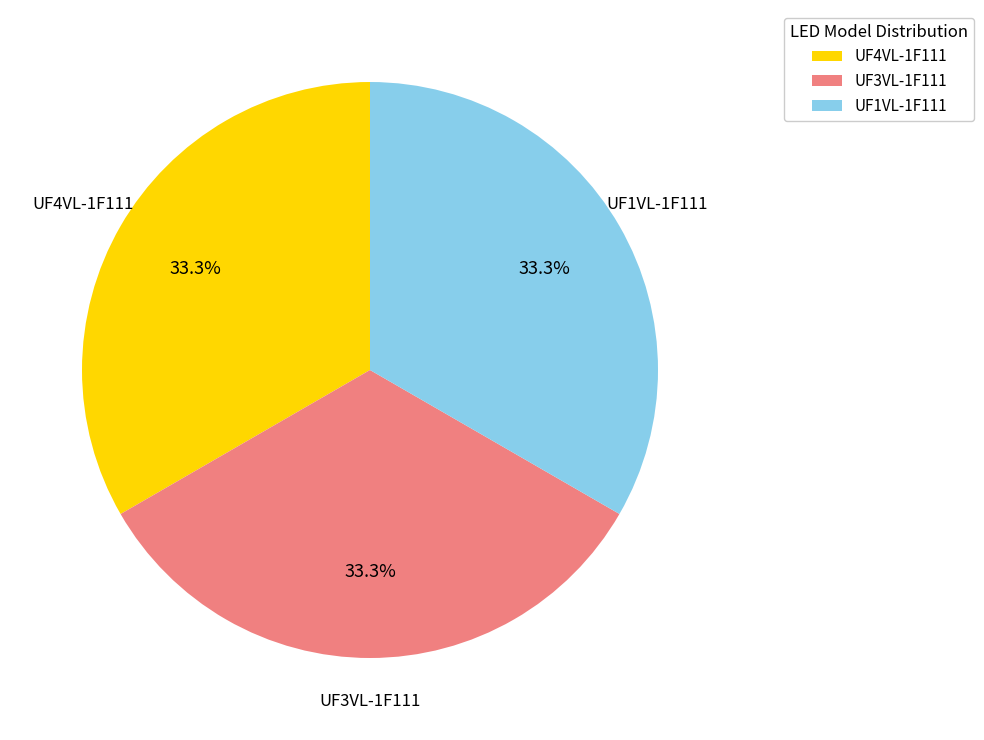

How many slices are in this pie chart?

3